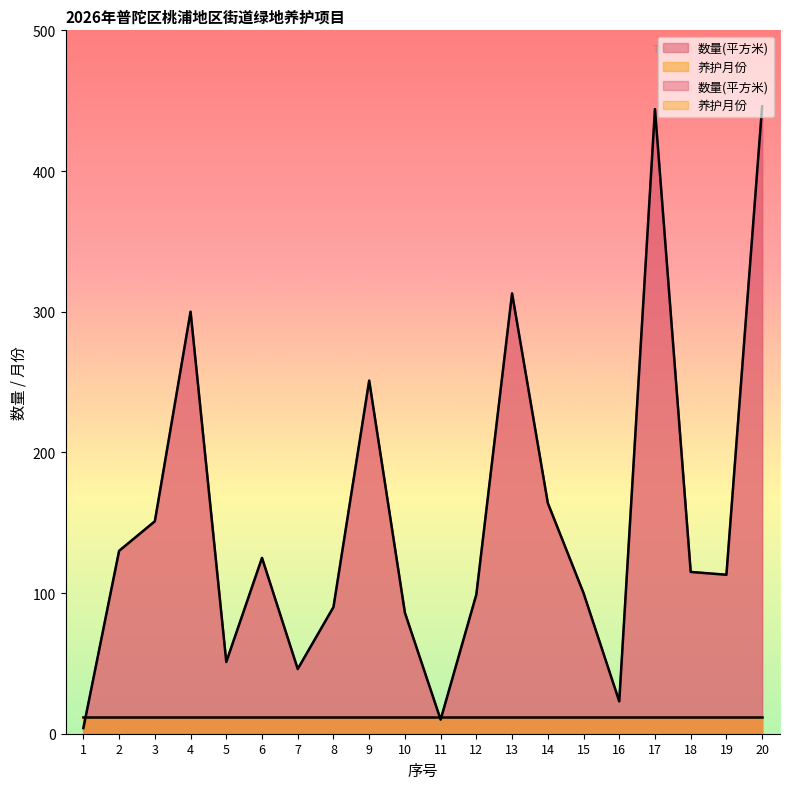

What is the greatest value displayed?

446